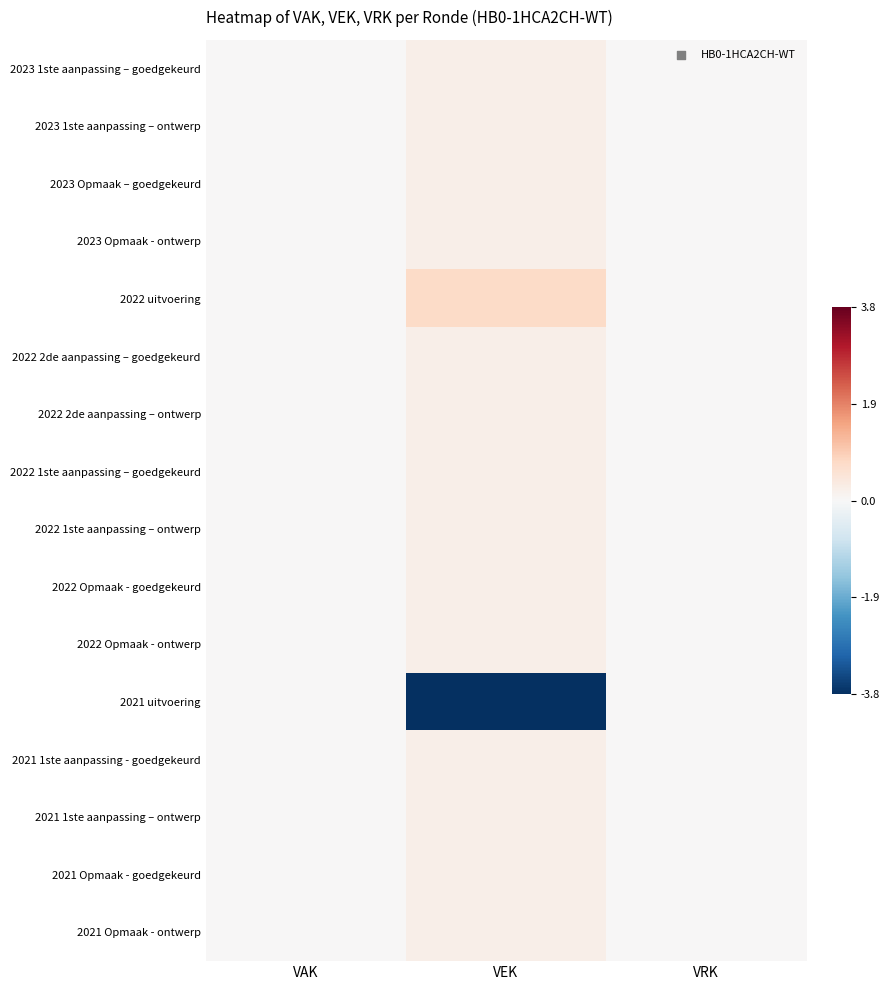

Reading right to left, extract all data points from this chart.

2023 1ste aanpassing – goedgekeurd: VRK=0.0	VEK=0.2	VAK=0.0
2023 1ste aanpassing – ontwerp: VRK=0.0	VEK=0.2	VAK=0.0
2023 Opmaak – goedgekeurd: VRK=0.0	VEK=0.2	VAK=0.0
2023 Opmaak - ontwerp: VRK=0.0	VEK=0.2	VAK=0.0
2022 uitvoering: VRK=0.0	VEK=0.7	VAK=0.0
2022 2de aanpassing – goedgekeurd: VRK=0.0	VEK=0.2	VAK=0.0
2022 2de aanpassing – ontwerp: VRK=0.0	VEK=0.2	VAK=0.0
2022 1ste aanpassing – goedgekeurd: VRK=0.0	VEK=0.2	VAK=0.0
2022 1ste aanpassing – ontwerp: VRK=0.0	VEK=0.2	VAK=0.0
2022 Opmaak - goedgekeurd: VRK=0.0	VEK=0.2	VAK=0.0
2022 Opmaak - ontwerp: VRK=0.0	VEK=0.2	VAK=0.0
2021 uitvoering: VRK=0.0	VEK=-3.8	VAK=0.0
2021 1ste aanpassing - goedgekeurd: VRK=0.0	VEK=0.2	VAK=0.0
2021 1ste aanpassing – ontwerp: VRK=0.0	VEK=0.2	VAK=0.0
2021 Opmaak - goedgekeurd: VRK=0.0	VEK=0.2	VAK=0.0
2021 Opmaak - ontwerp: VRK=0.0	VEK=0.2	VAK=0.0